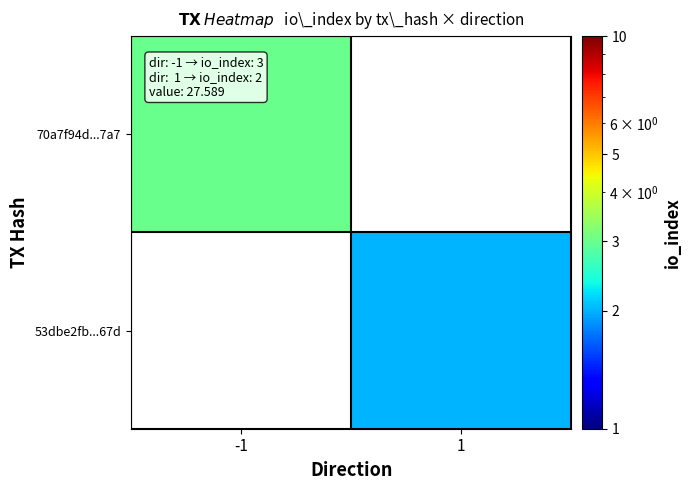

List the series in order of their overall mean, highest first.

70a7f94d...7a7, 53dbe2fb...67d